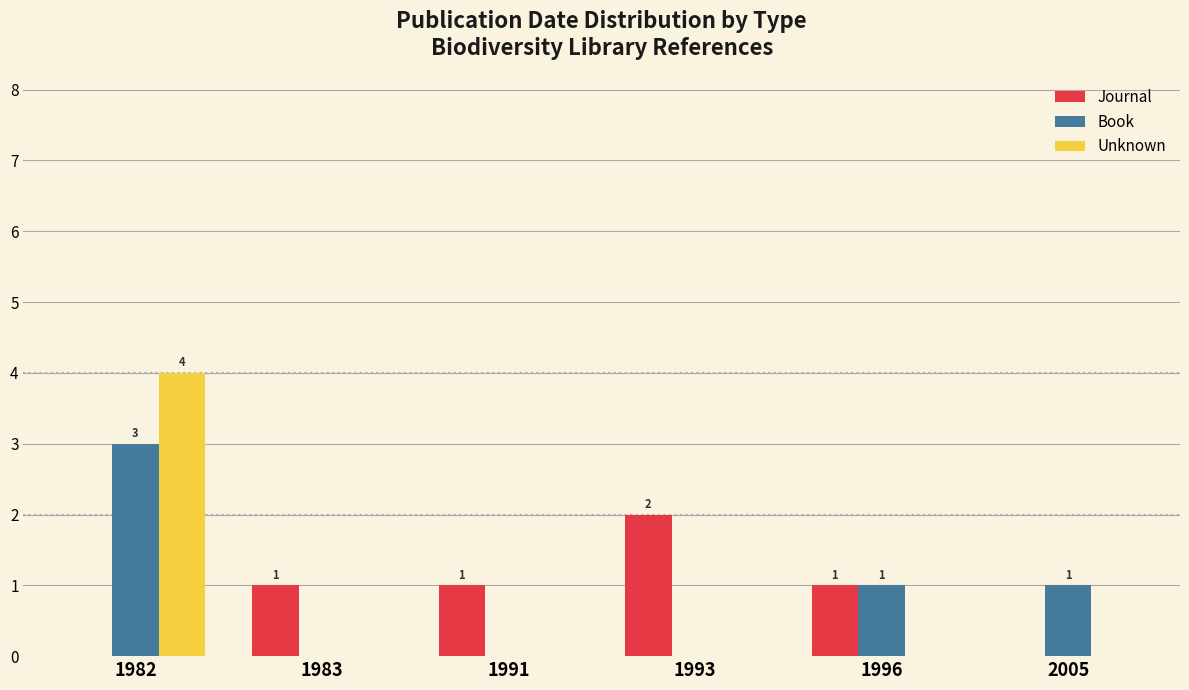

How many data points does each series have?

6